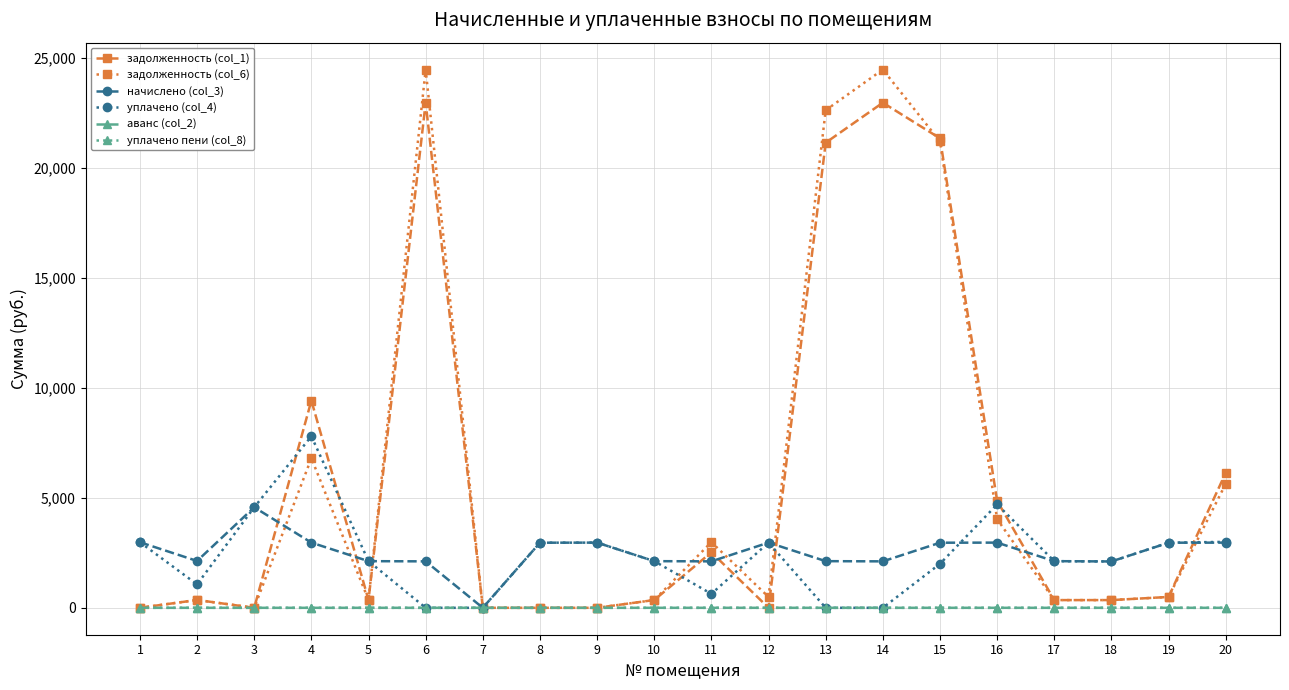

Is the value of задолженность (col_6) at 2 greater than the value of начислено (col_3) at 14?

No